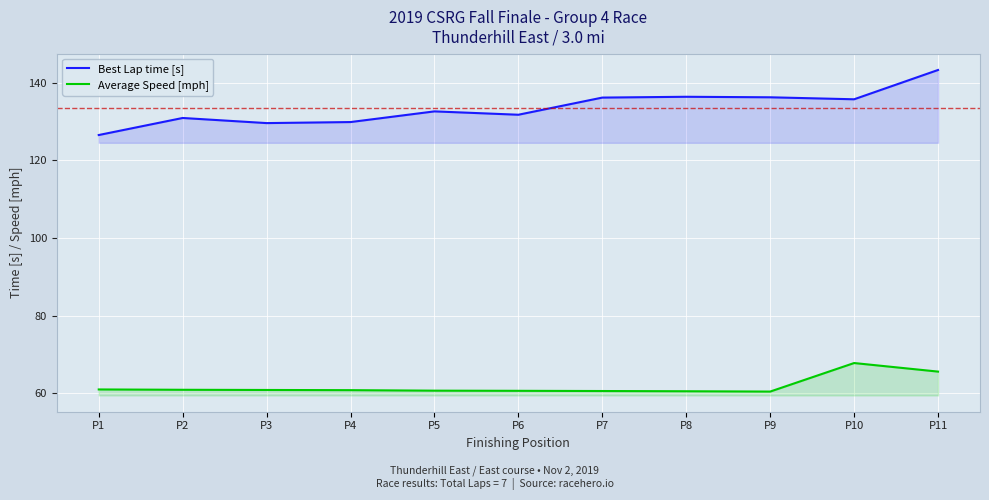

True or false: Average Speed [mph] and Best Lap time [s] cross at least once.

False